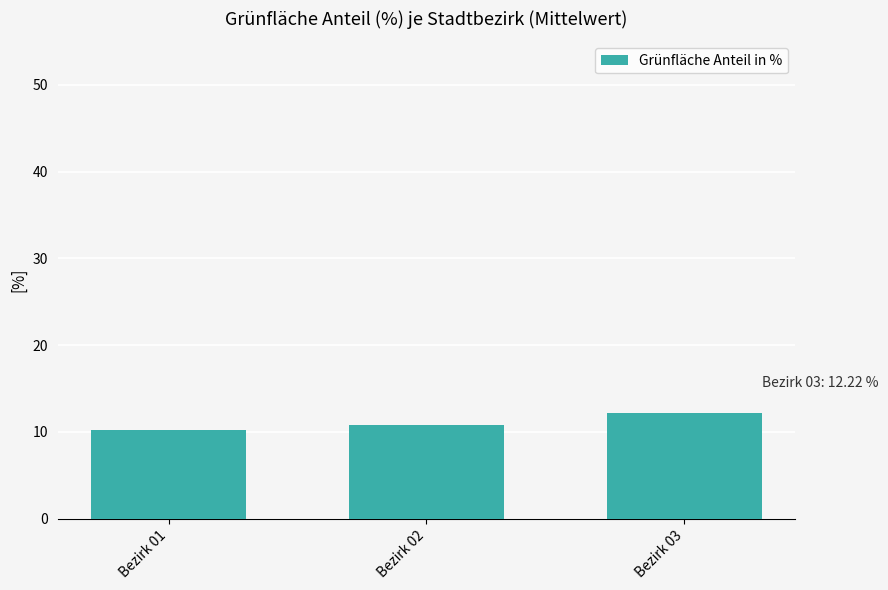

What is the change in value from Bezirk 01 to Bezirk 02?

+0.6